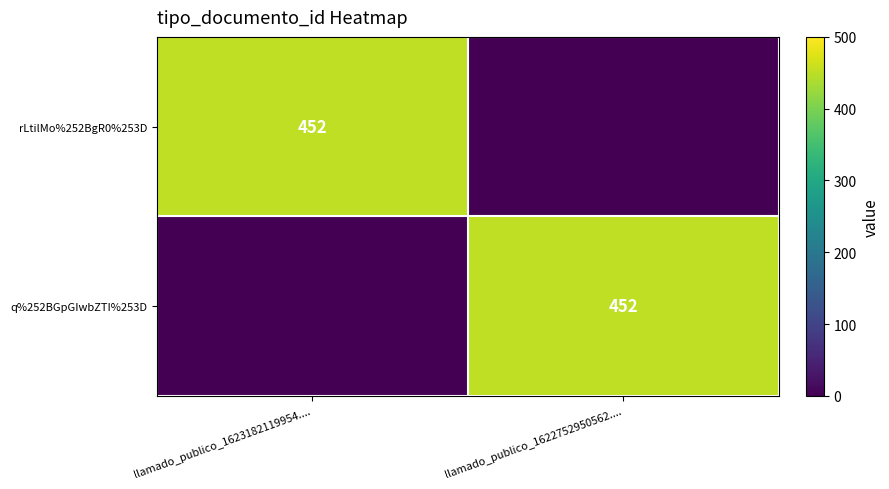

The value of rLtilMo%252BgR0%253D at llamado_publico_1623182119954.... is 670. True or false?

False